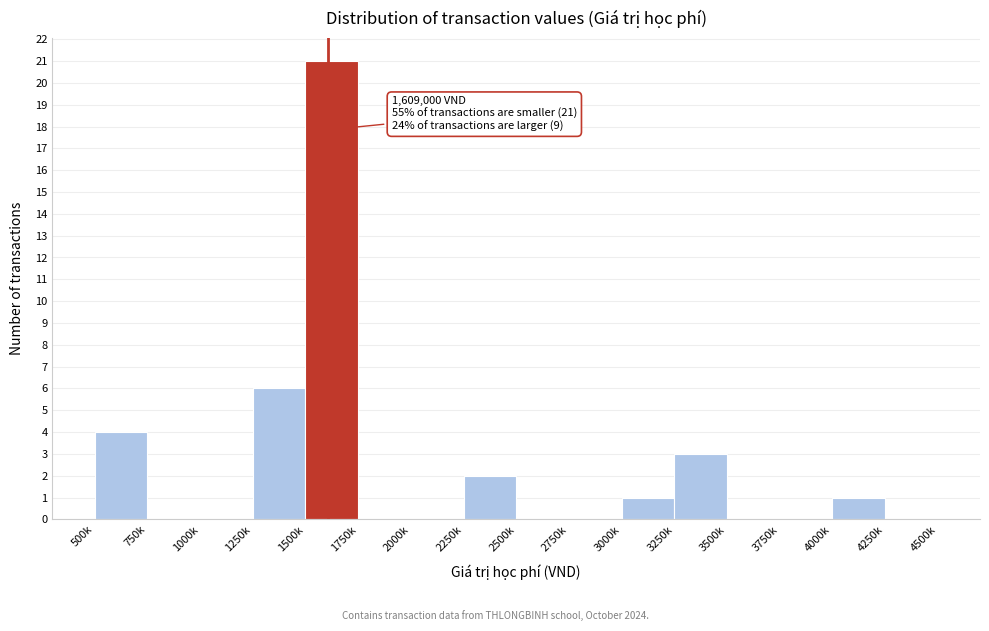

Reading right to left, extract all data points from this chart.

4250k=0	4000k=1	3750k=0	3500k=0	3250k=3	3000k=1	2750k=0	2500k=0	2250k=2	2000k=0	1750k=0	1500k=21	1250k=6	1000k=0	750k=0	500k=4